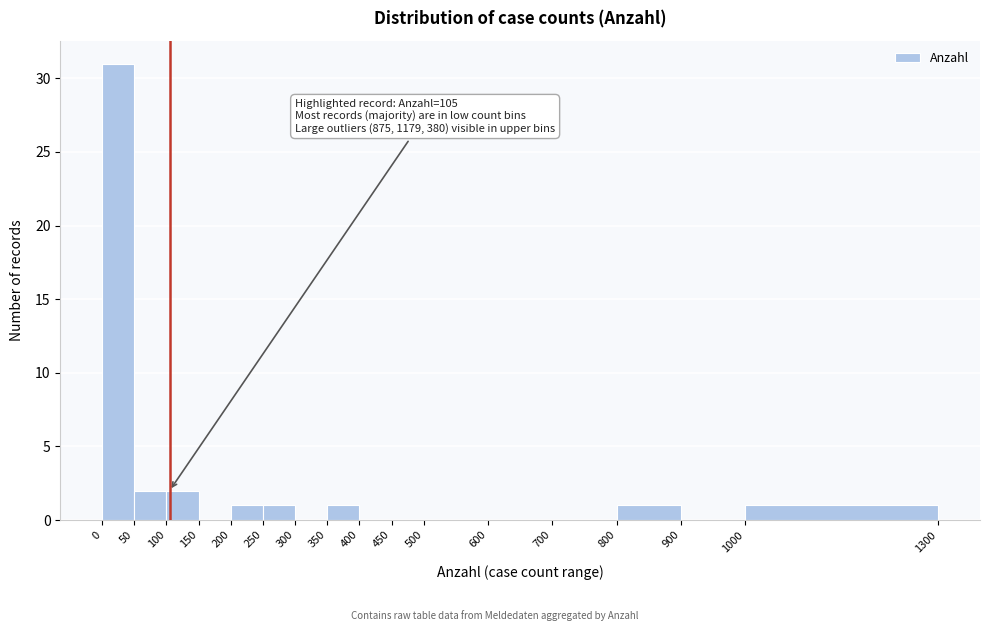

Which range on the x-axis has the tallest bar?

0 to 50